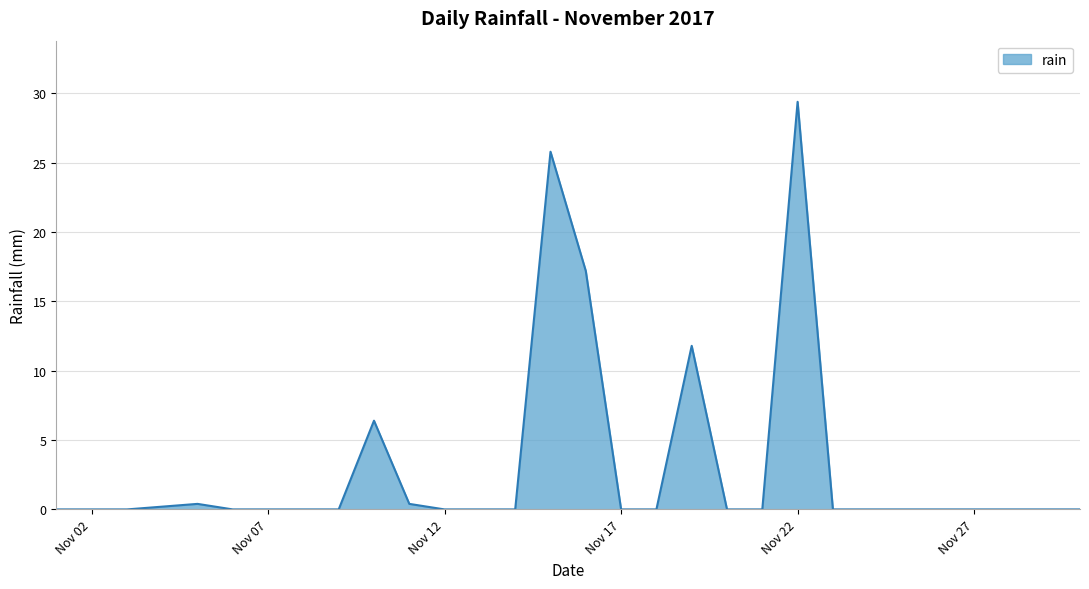

What is the greatest value displayed?

29.4